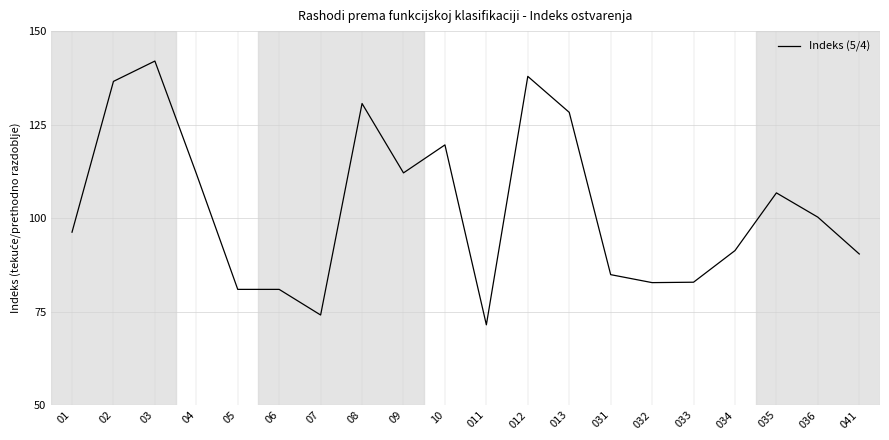

What is the maximum value shown in the chart?

142.0